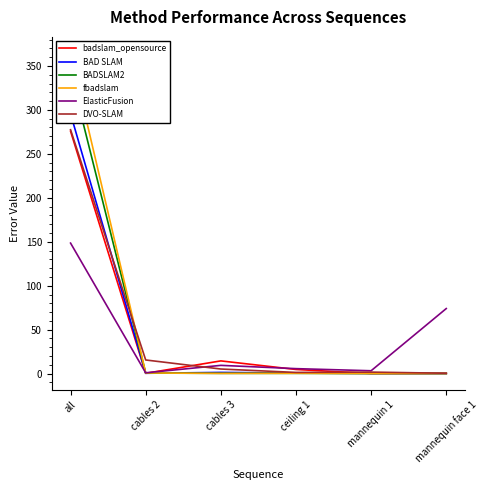

What is the difference between the BADSLAM2 values at cables 3 and cables 2?

0.3